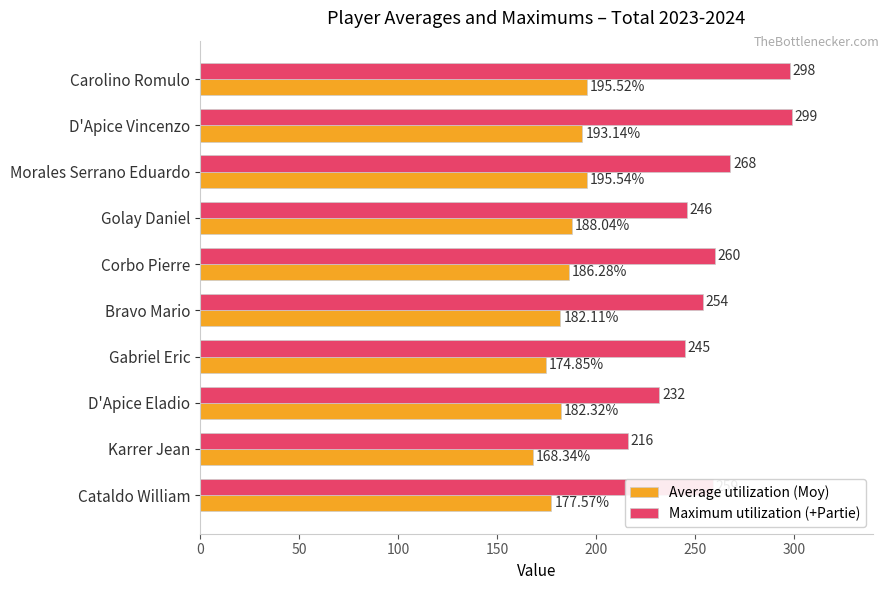

What is the smallest value displayed?

168.3